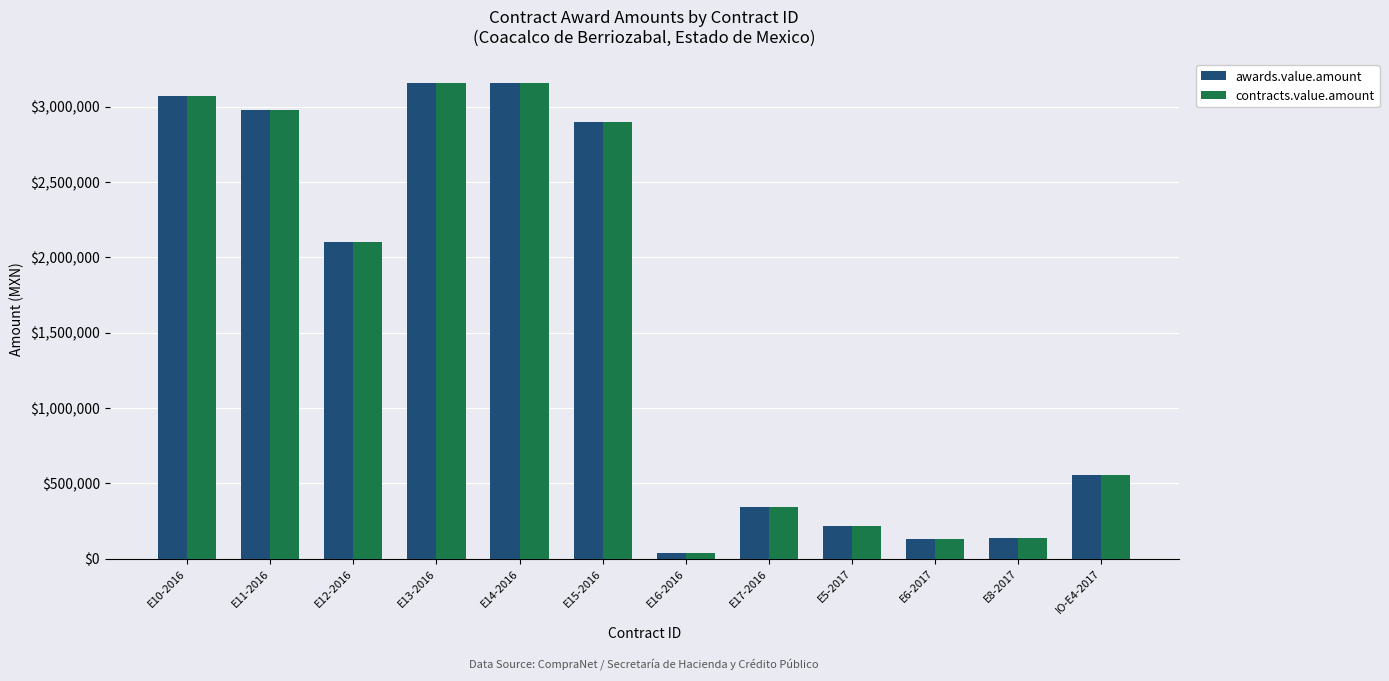

What value does the awards.value.amount series have at E6-2017?

129178.5